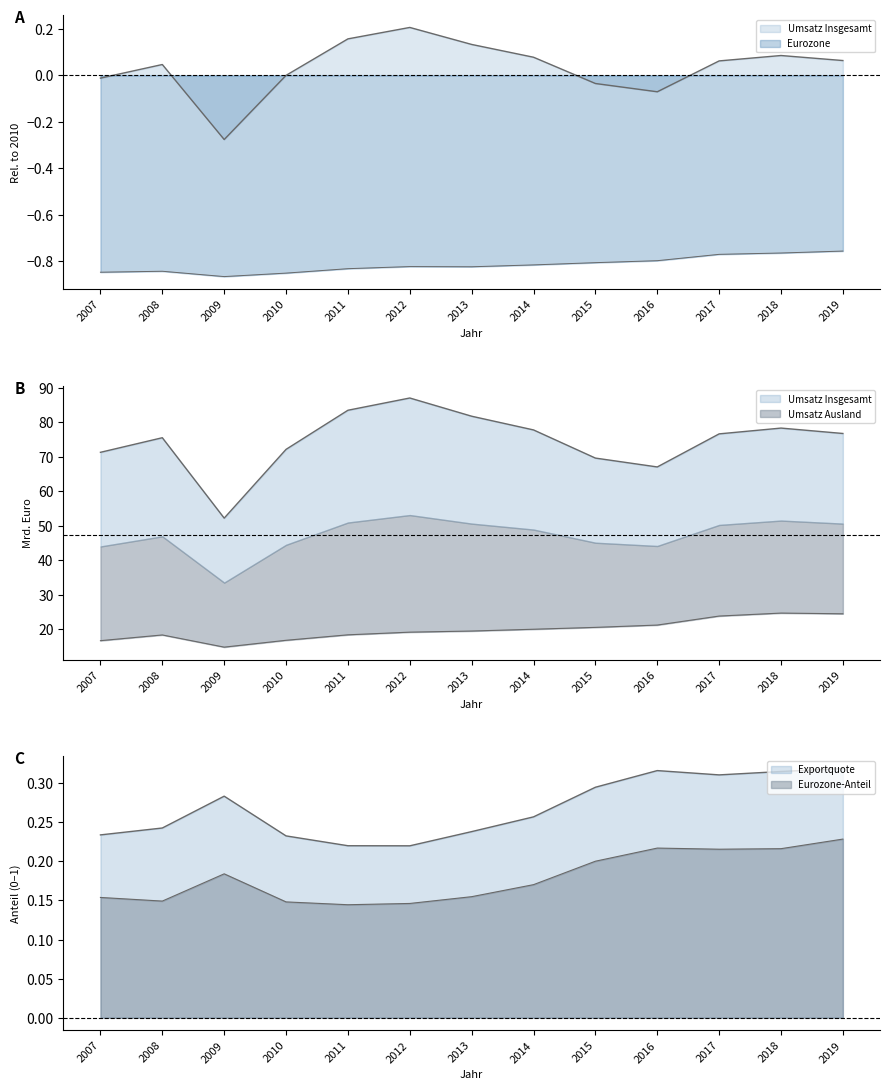

What is the difference between the maximum and minimum values in the Eurozone series?

0.1